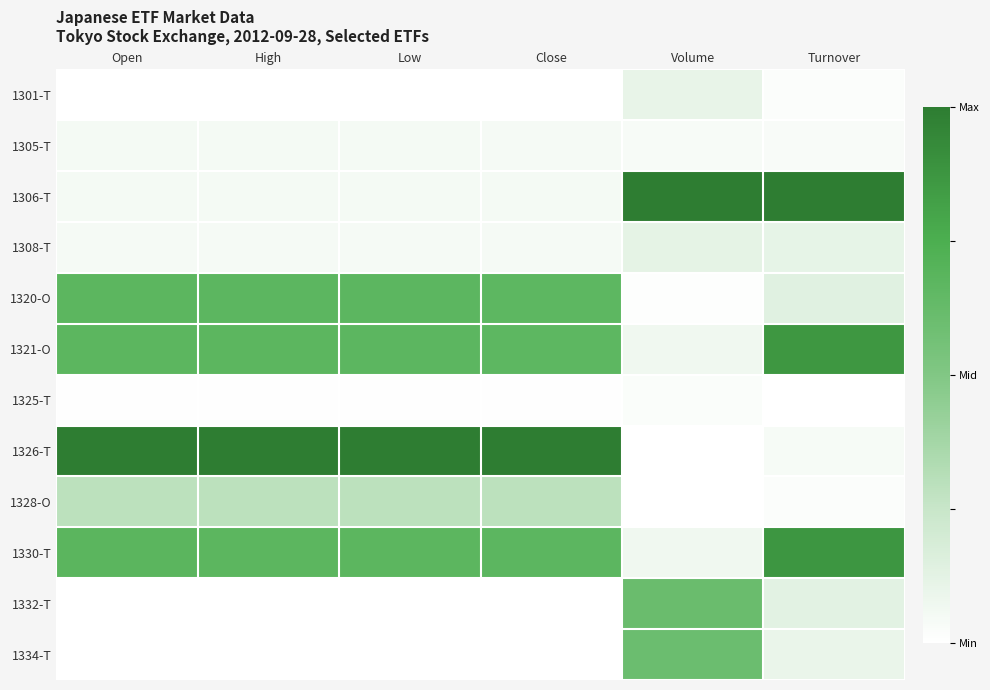

Which label corresponds to the smallest value in the chart?

Turnover